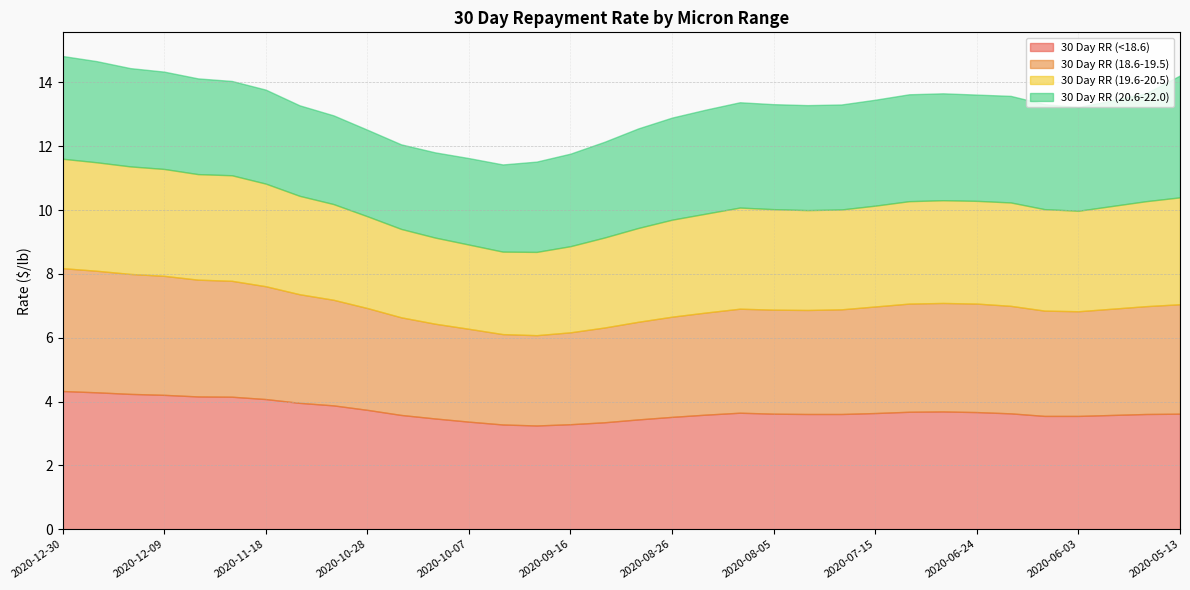

What is the greatest value displayed?

4.3